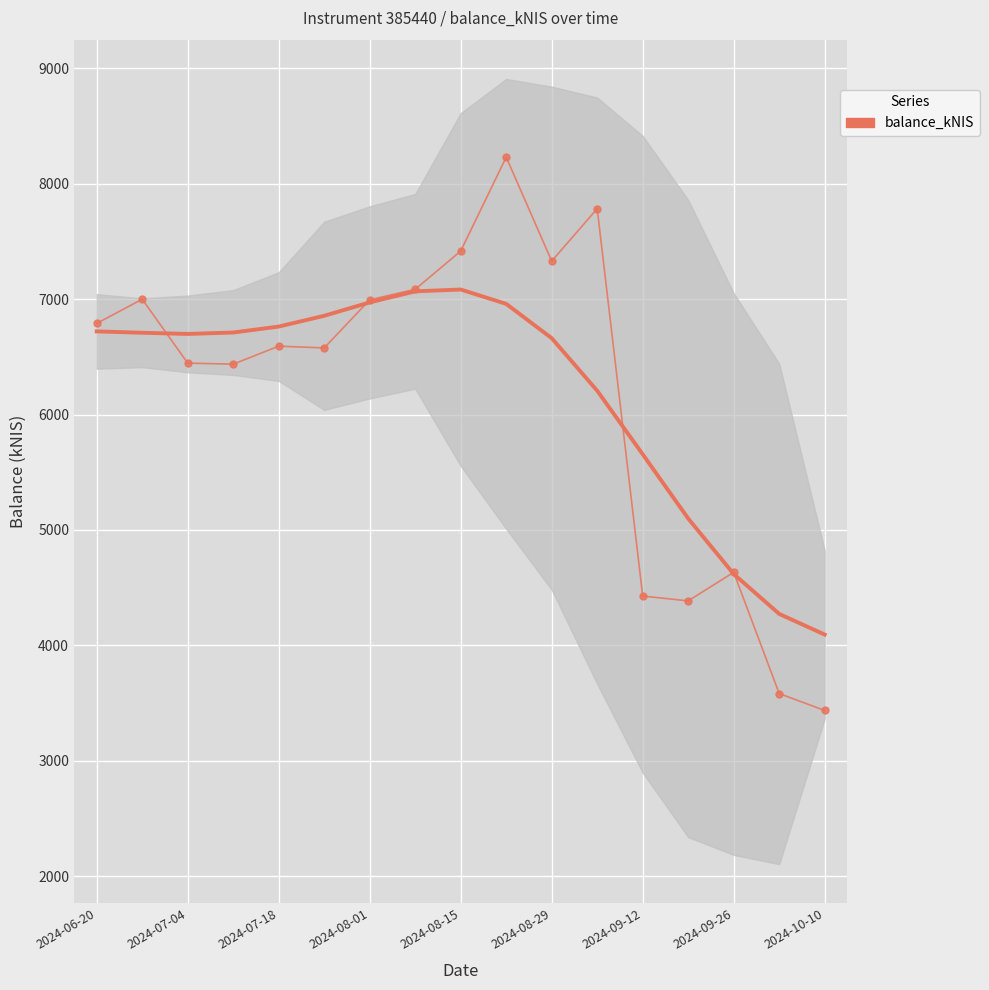

True or false: the data has more than 0 interior local peaks.

True